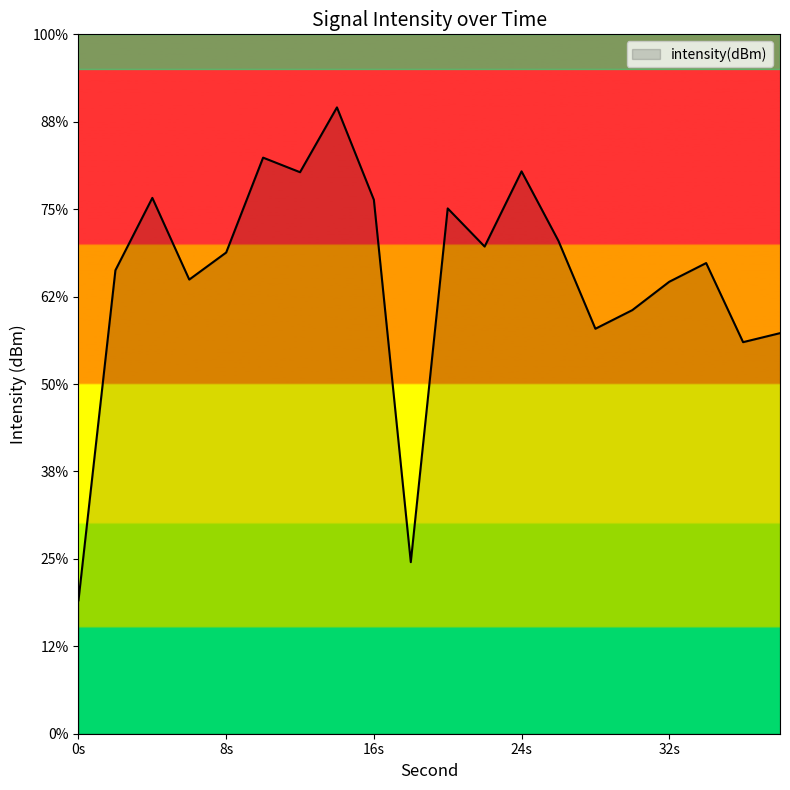

Does the chart display data point markers on the line(s)?

No